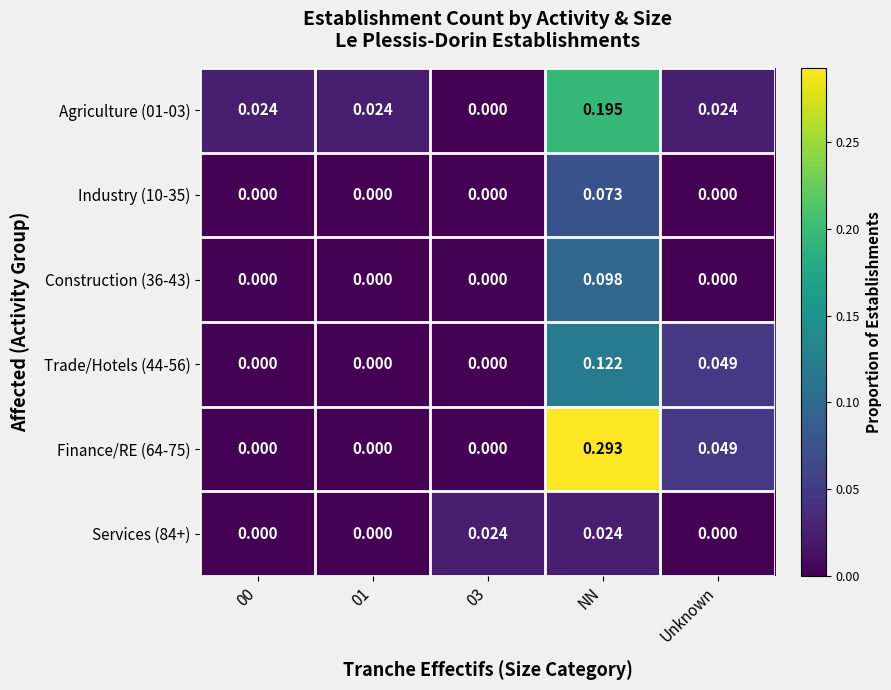

Which category has the highest value in the Agriculture (01-03) series?

NN